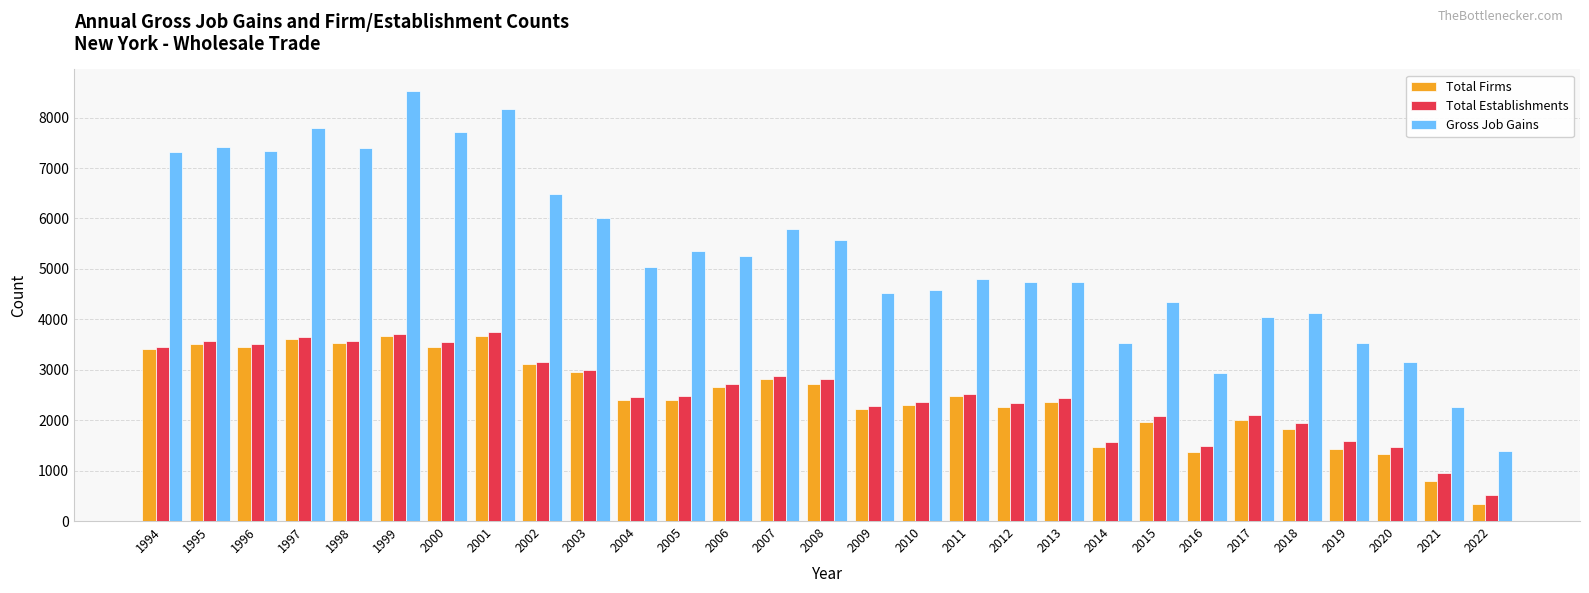

What is the lowest value of the Total Firms series?

342